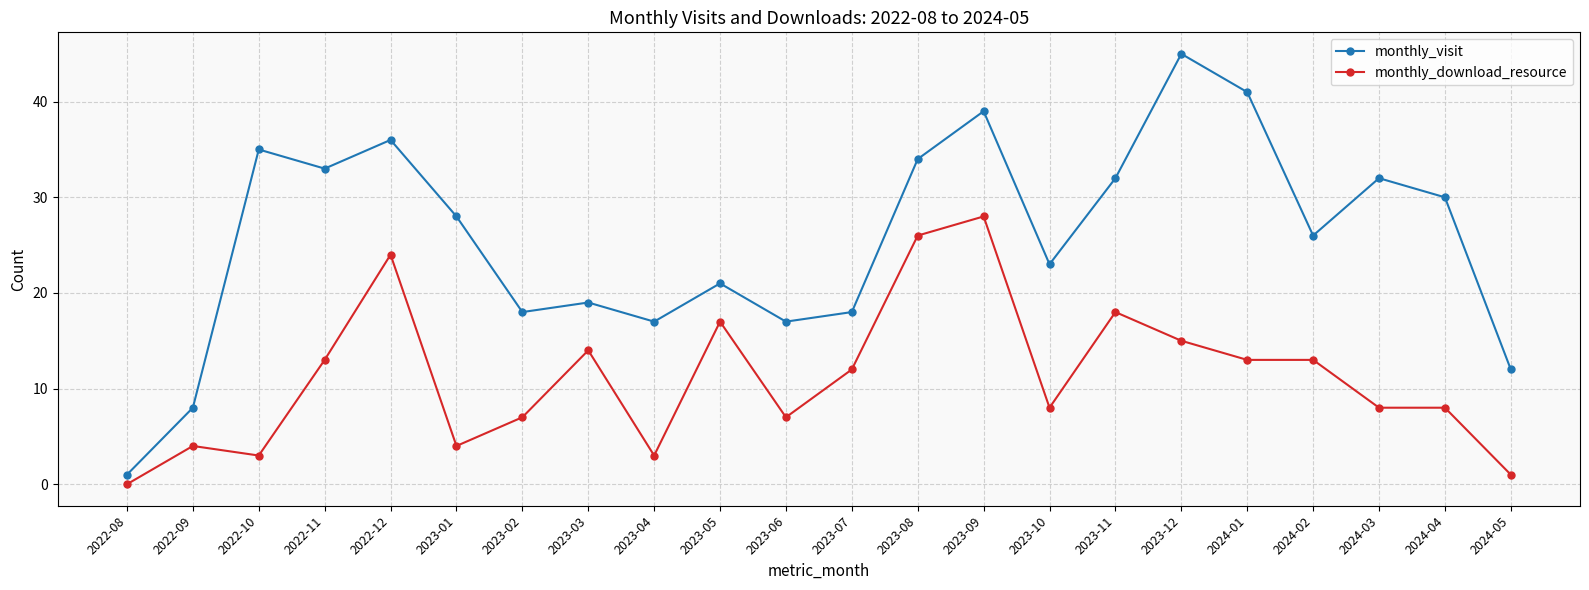

How many lines are shown in the chart?

2